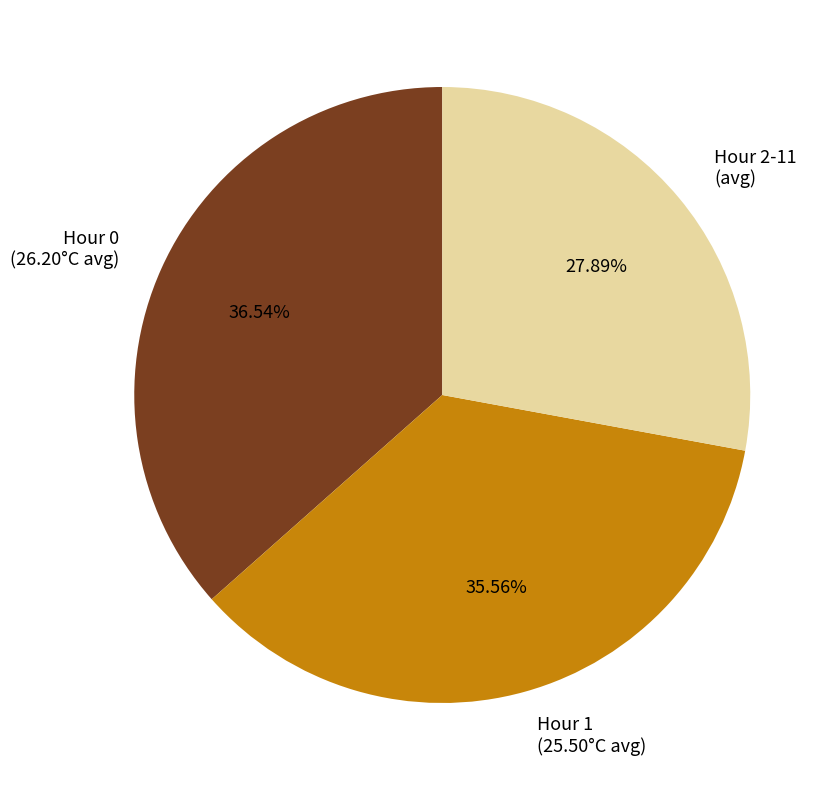

Approximately how many times larger is the value at Hour 1 (25.50°C avg) compared to Hour 2-11 (avg)?

1.3